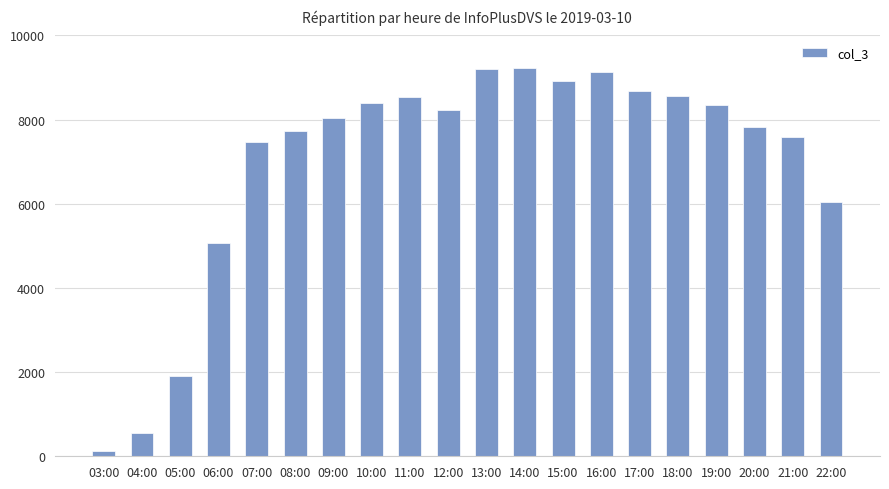

True or false: the data shows 8928 at 15:00.

True